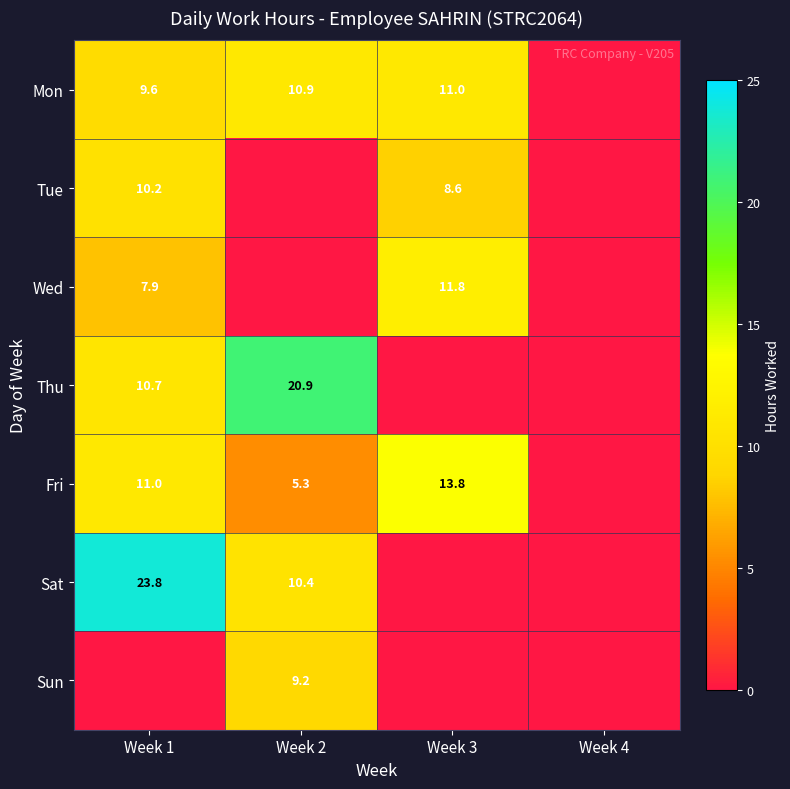

Is it true that Thu equals 30.8 at Week 2?

False